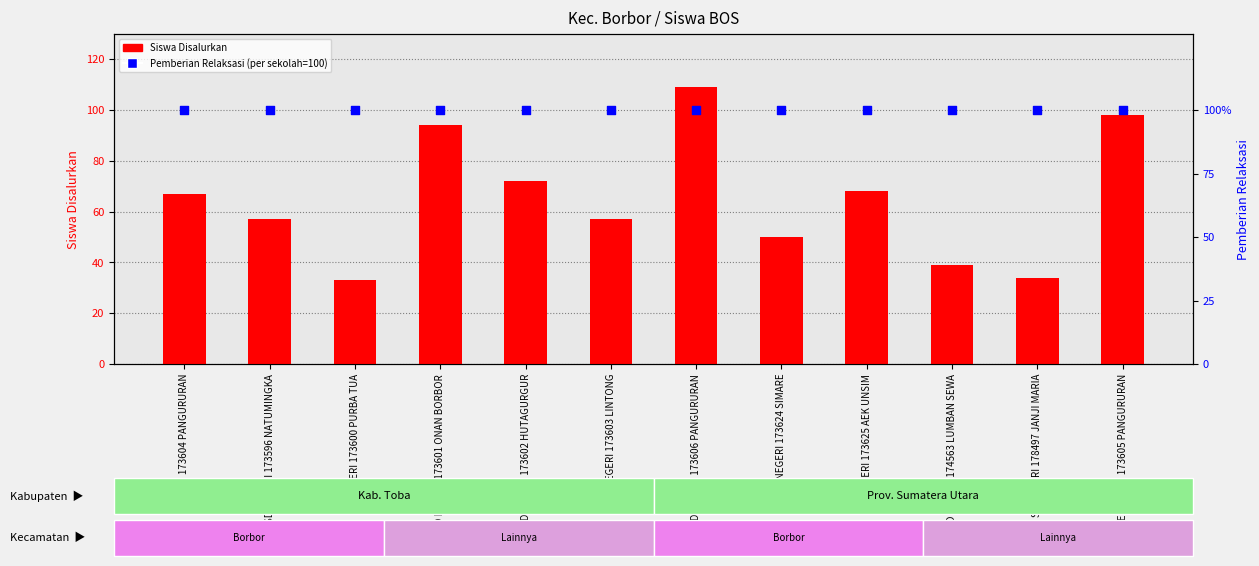

At how many categories does at least one series exceed 85?

12